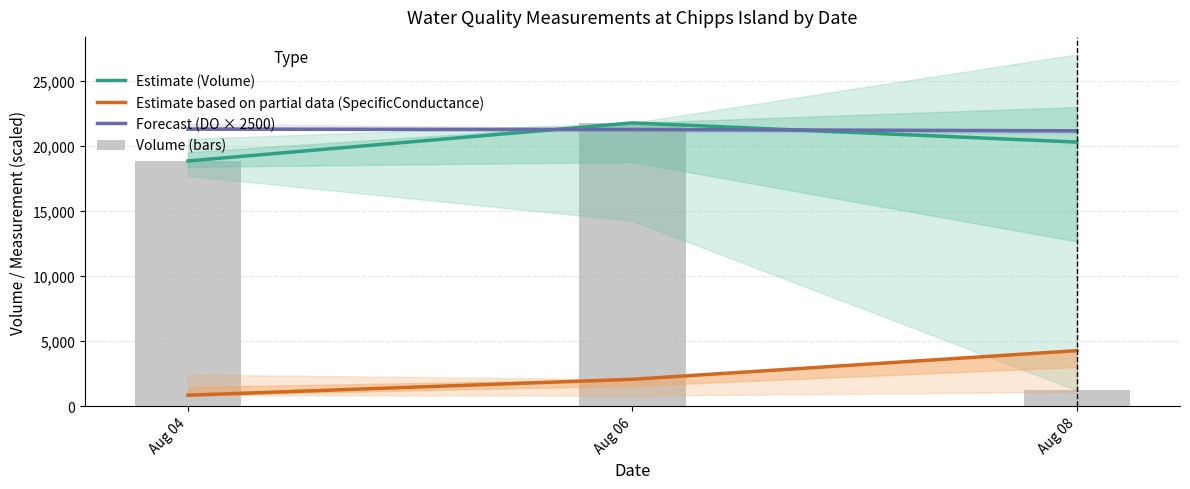

How many groups of bars are there?

3